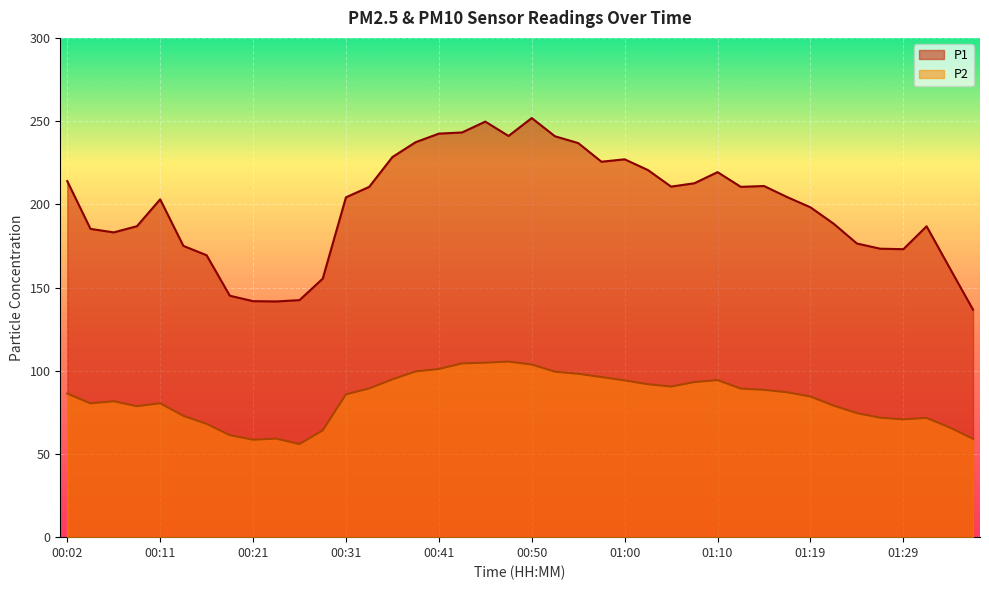

At which label does P2 first exceed 86?

00:02